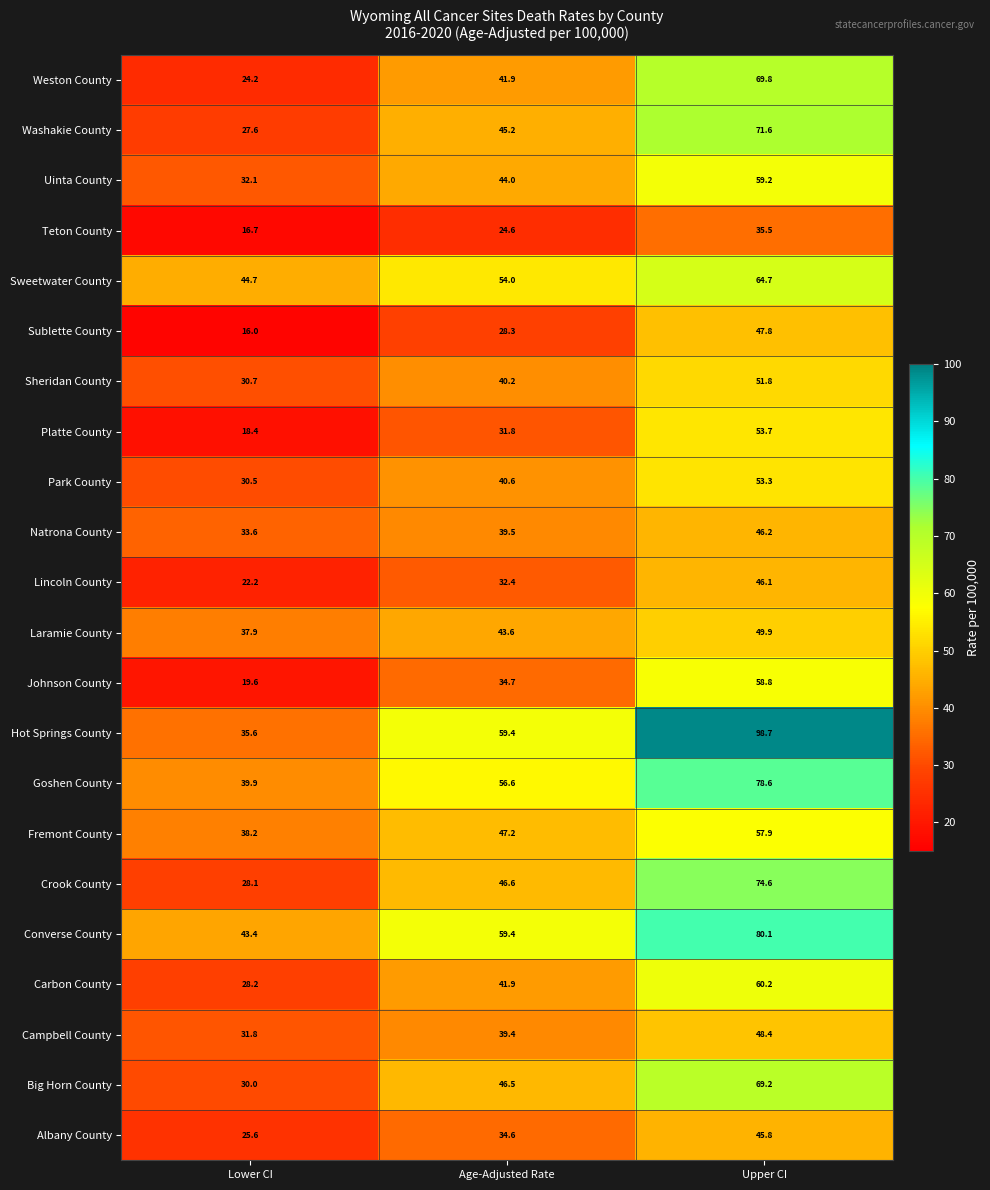

Which series has the largest total across all categories?

Hot Springs County